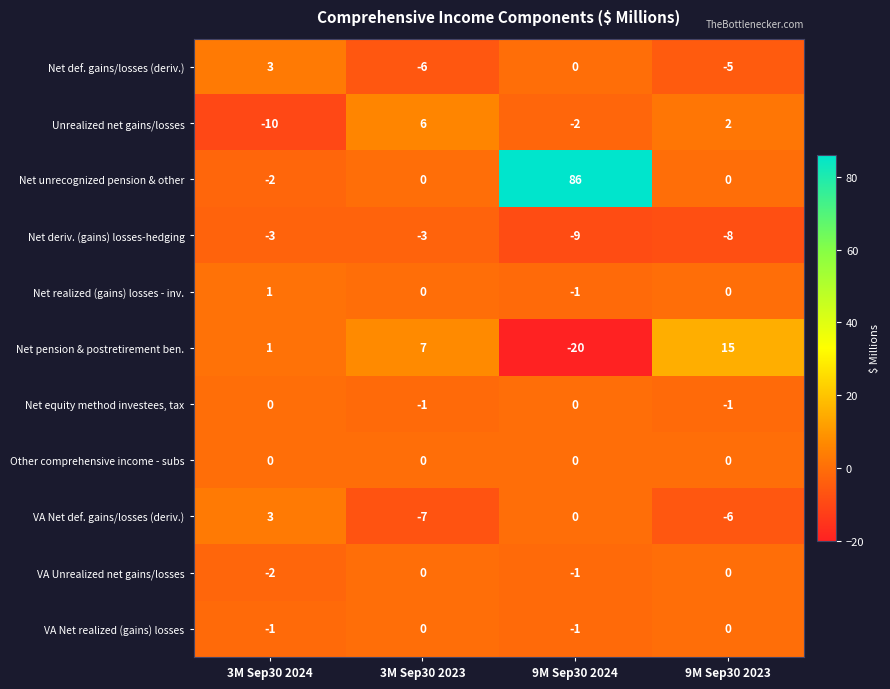

Where is VA Unrealized net gains/losses nearest to the value -1?

9M Sep30 2024